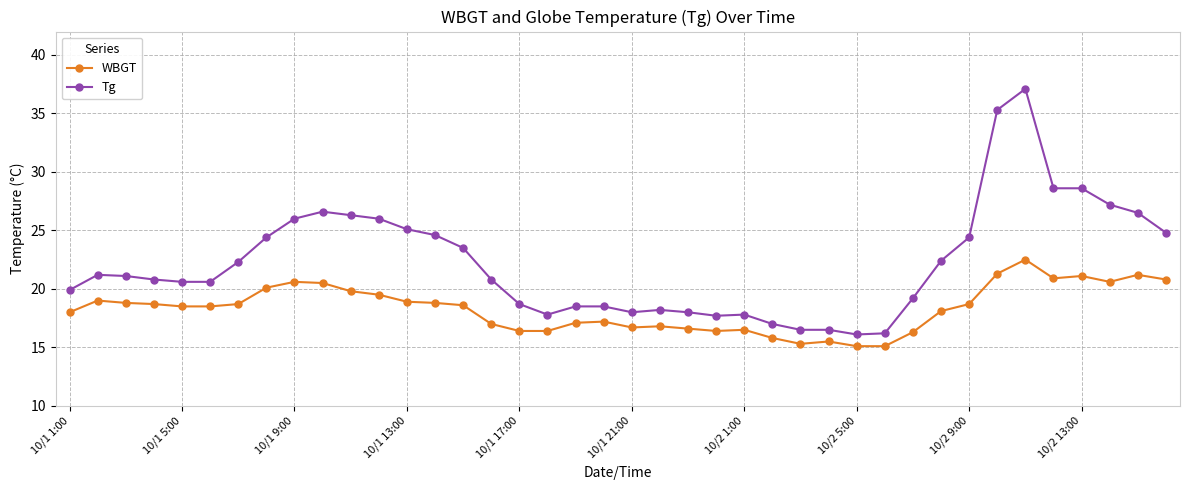

Which series has the largest total across all categories?

Tg